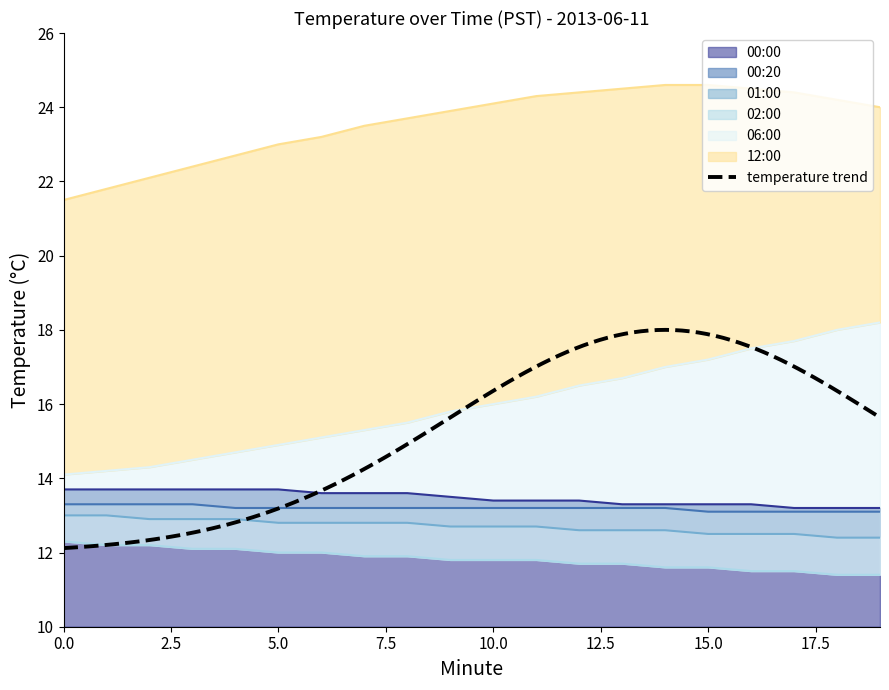

Does the chart display data point markers on the line(s)?

No